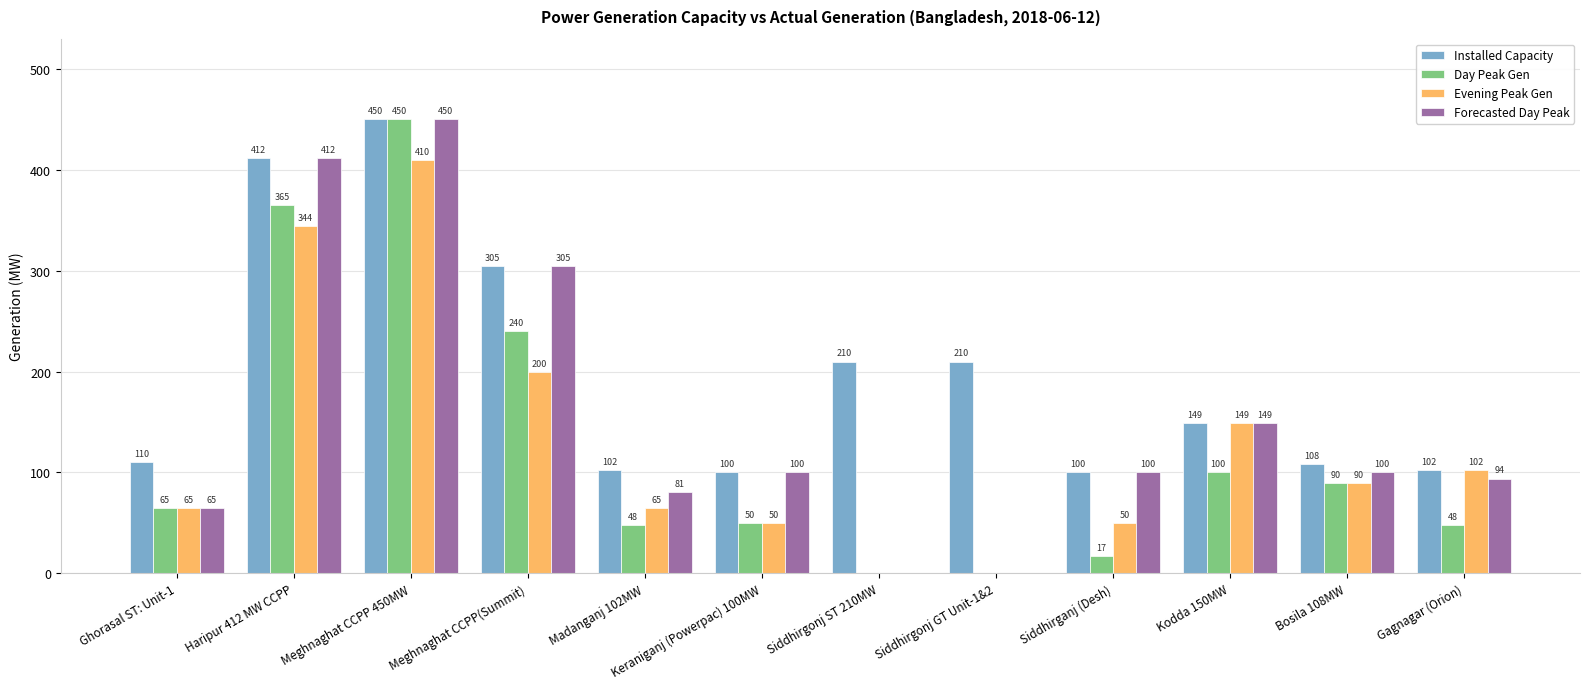

At which label is Installed Capacity closest to 275?

Meghnaghat CCPP(Summit)